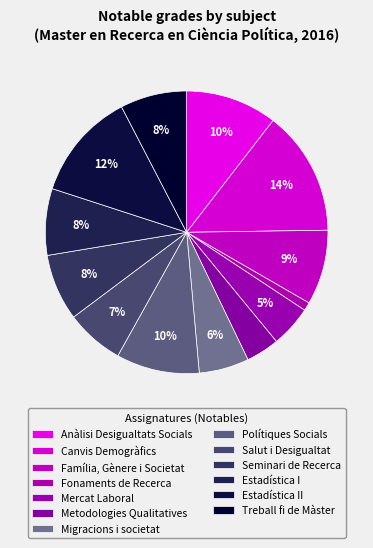

Rank the categories by value from lowest to highest.

Fonaments de Recerca Política i Social, Metodologies de Recerca Qualitativa, Mercat Laboral i Polítiques d'Ocupació, Migracions i societat, Salut i Desigualtat, Seminari de Recerca i Anàlisi de Dades, Tècniques d'Anàlisi Estadística I, Treball fi de Màster, Família, Gènere i Societat, Polítiques Socials i Estat del Benestar, Anàlisi de les Desigualtats Socials, Tècniques d'Anàlisi Estadística II, Canvis Demogràfics i Dinàmiques Socials